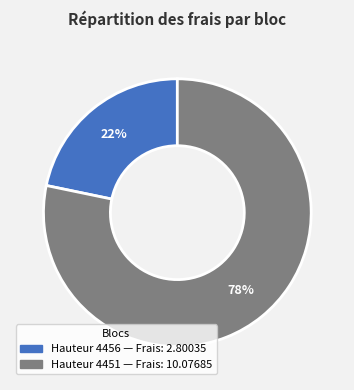

Is there a majority slice in this chart?

Yes